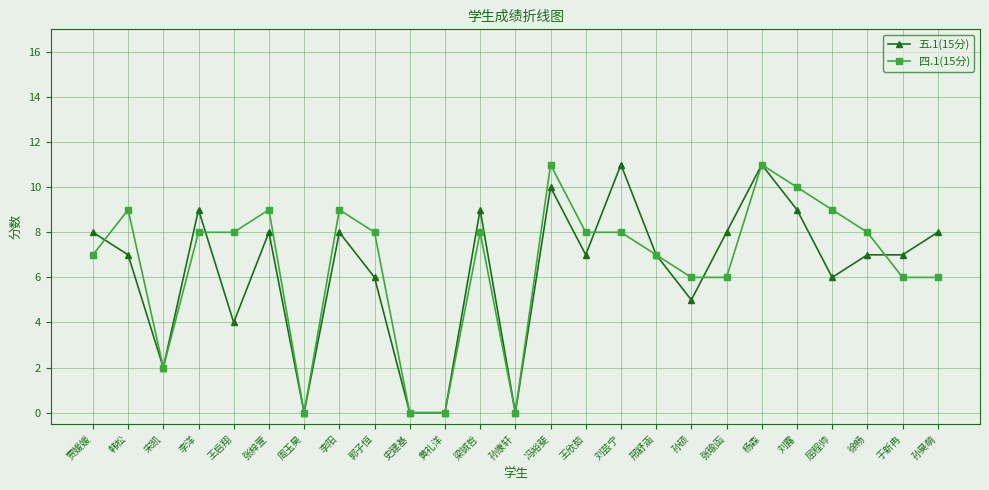

What is the label of the 15th point from the left?

王欣茹